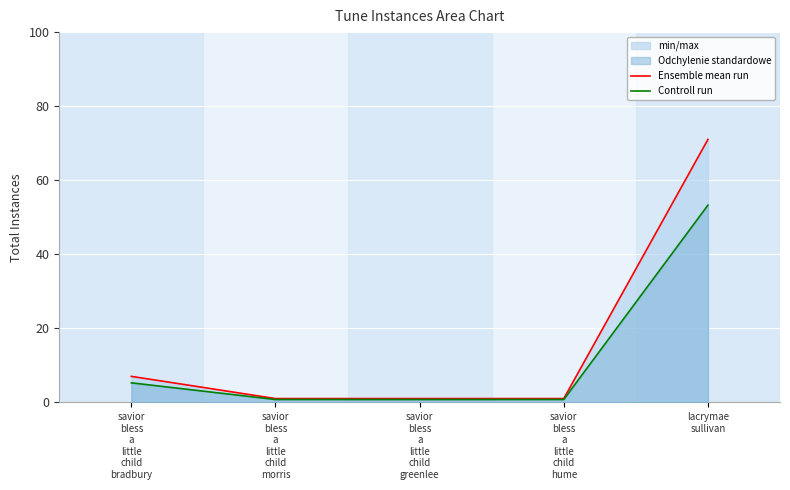

What is the lowest value of the Controll run series?

0.8